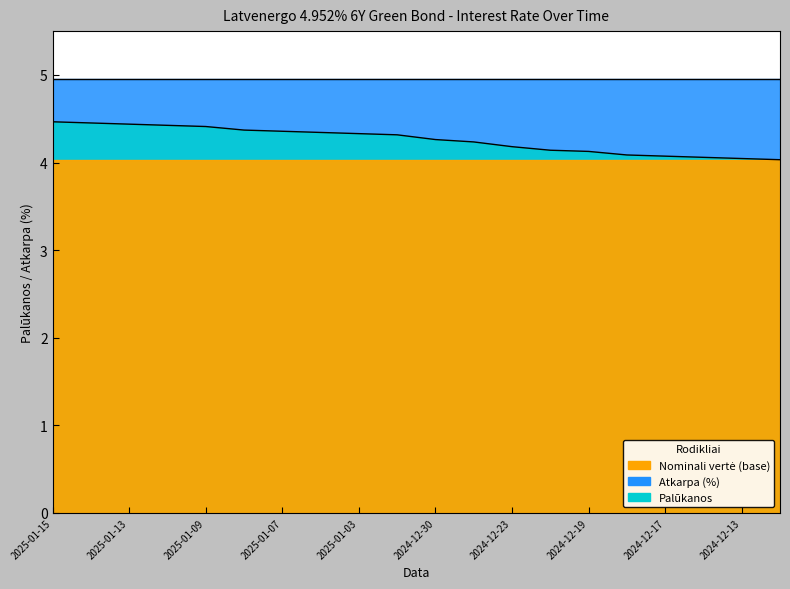

Reading left to right, transcribe all the data shown in this chart.

2025-01-15=4.5	2025-01-14=4.5	2025-01-13=4.4	2025-01-10=4.4	2025-01-09=4.4	2025-01-08=4.4	2025-01-07=4.4	2025-01-06=4.3	2025-01-03=4.3	2025-01-02=4.3	2024-12-30=4.3	2024-12-27=4.2	2024-12-23=4.2	2024-12-20=4.1	2024-12-19=4.1	2024-12-18=4.1	2024-12-17=4.1	2024-12-16=4.1	2024-12-13=4.0	2024-12-12=4.0